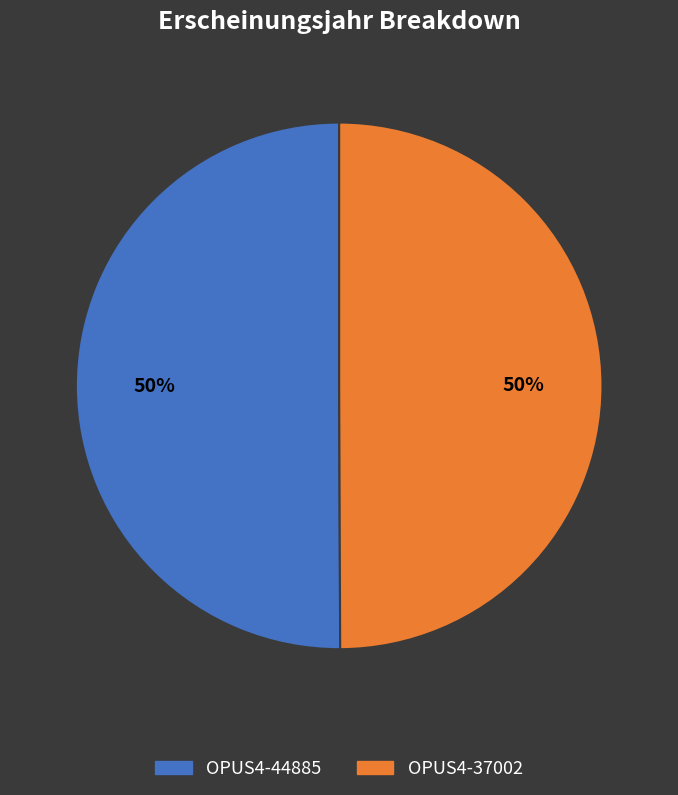

How many segments does this pie chart have?

2